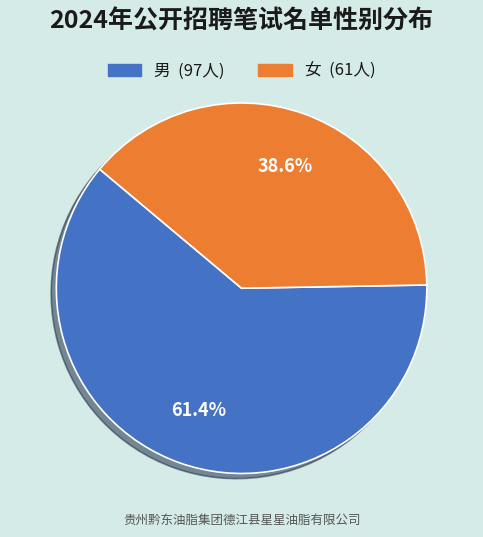

Between 男 and 女, which is larger?

男